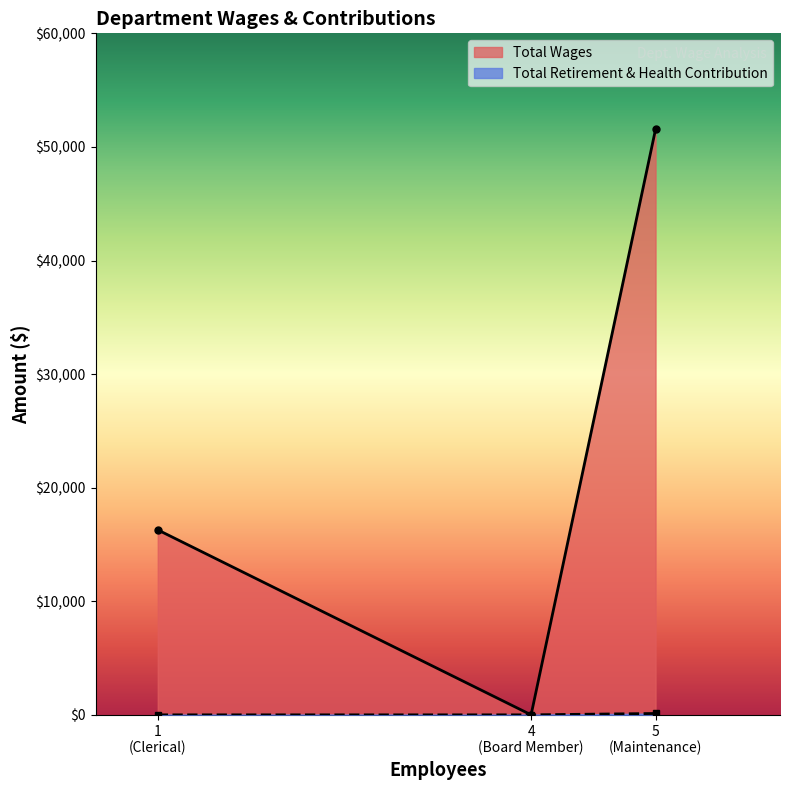

Which series has the largest total across all categories?

Total Wages